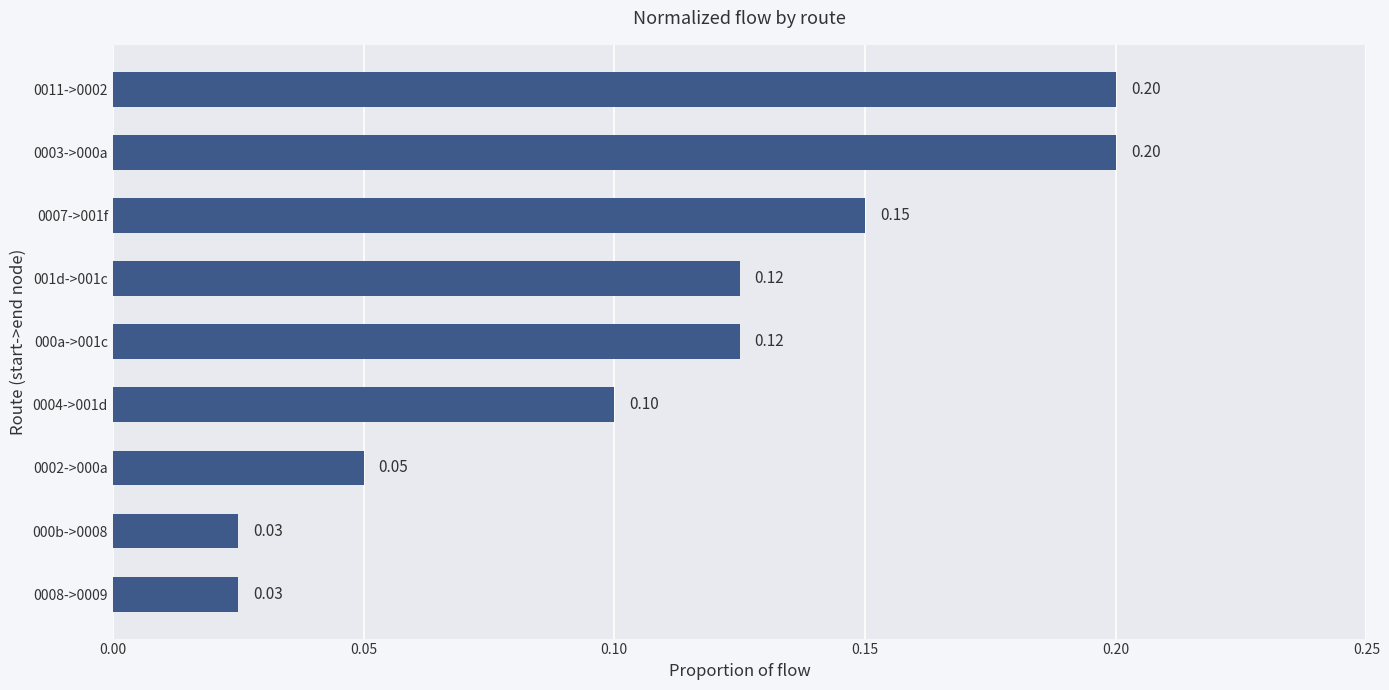

How many values are between 0 and 1?

9